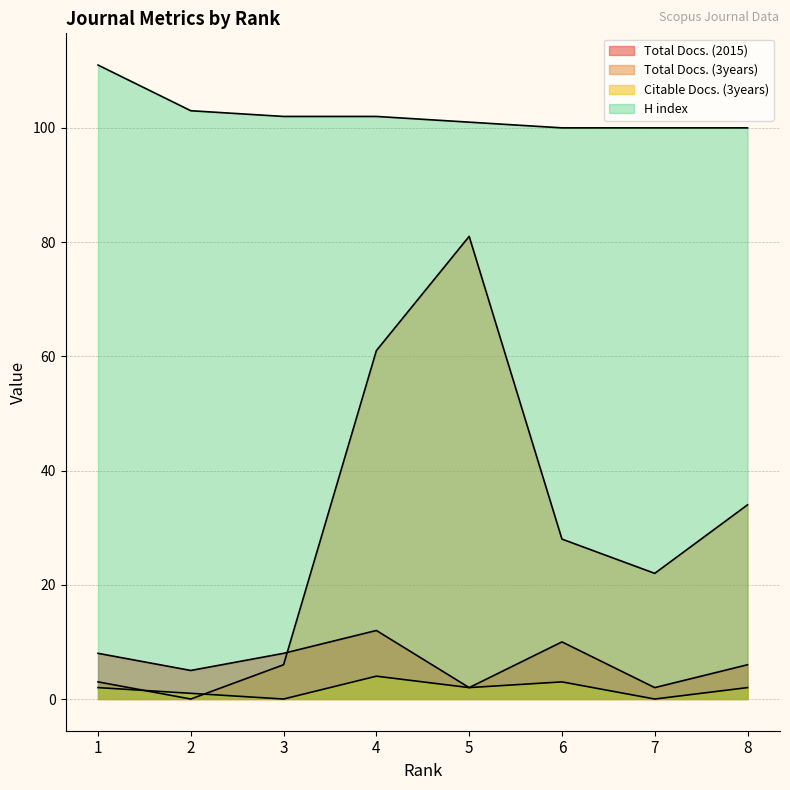

What is the total value across all series at 8?

142